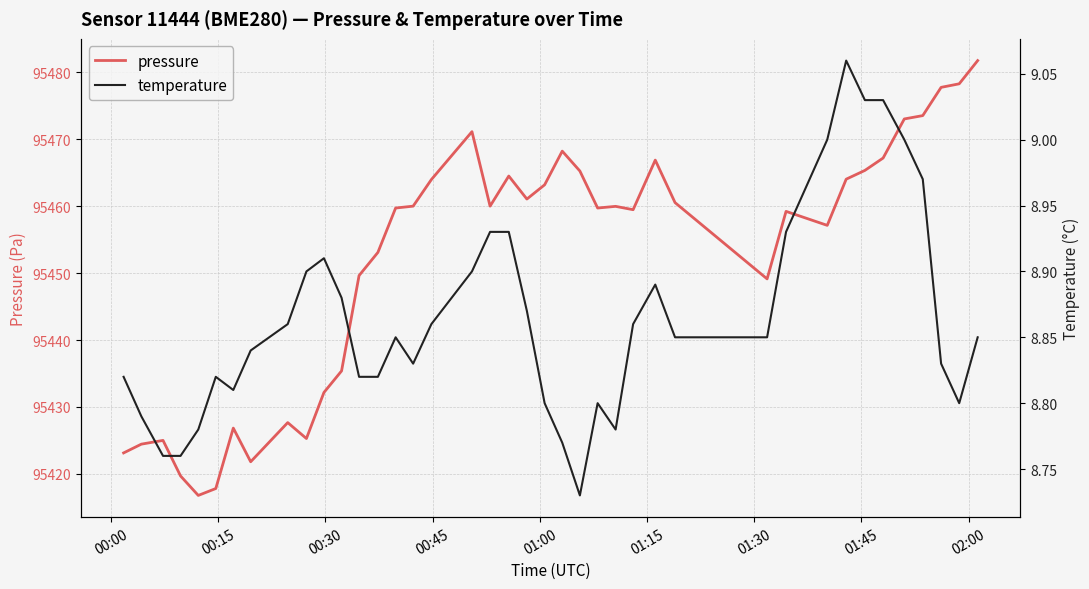

What is the lowest value of the pressure series?

95416.8